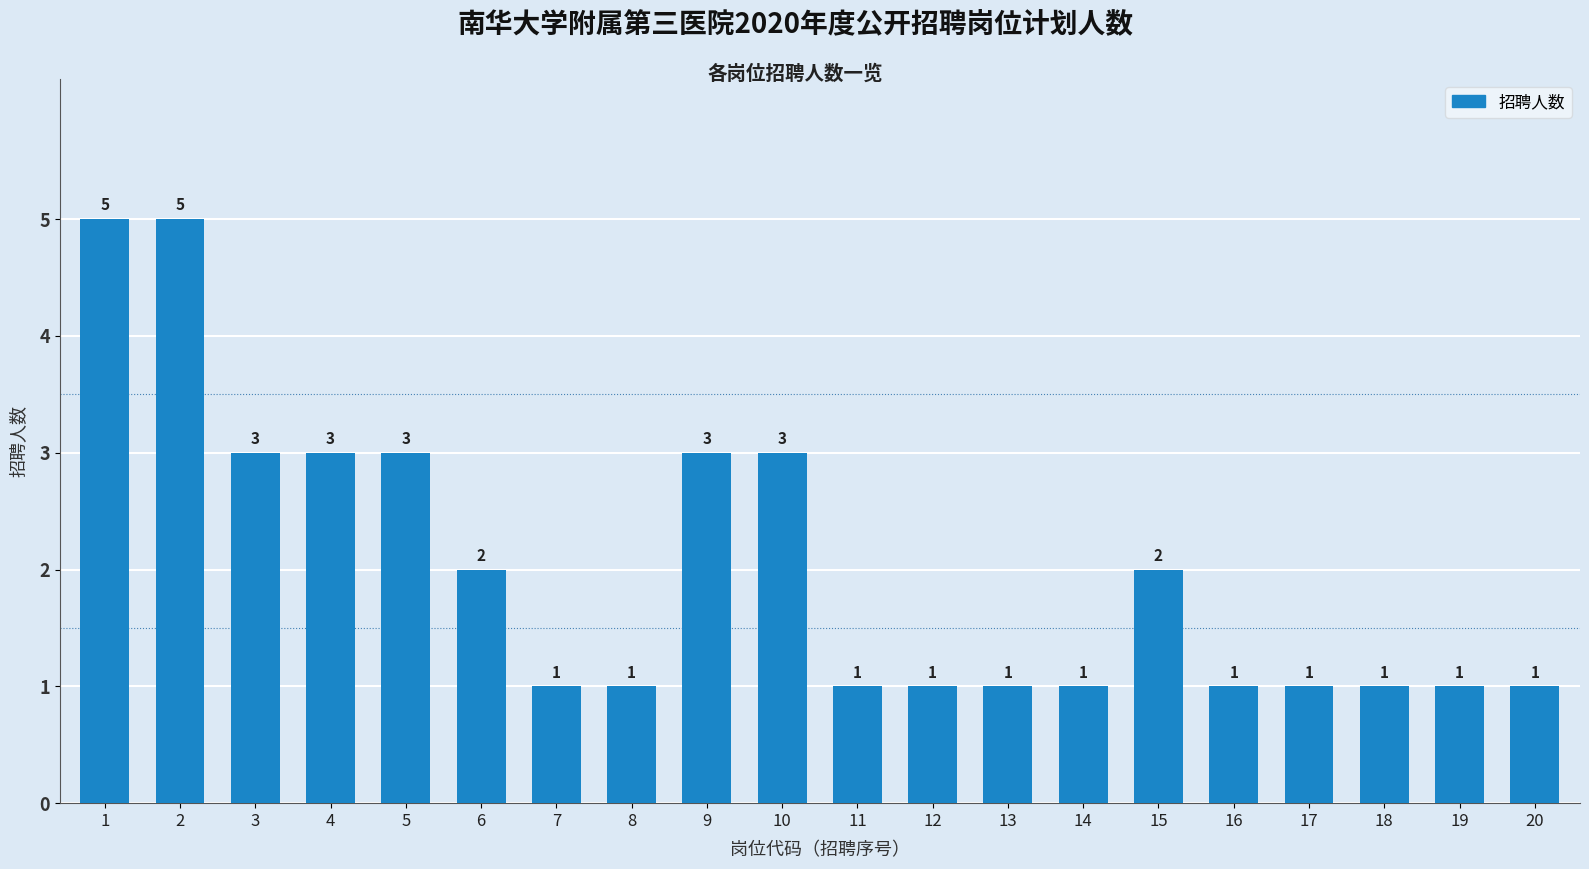

The chart shows a value of 2 at 16. True or false?

False